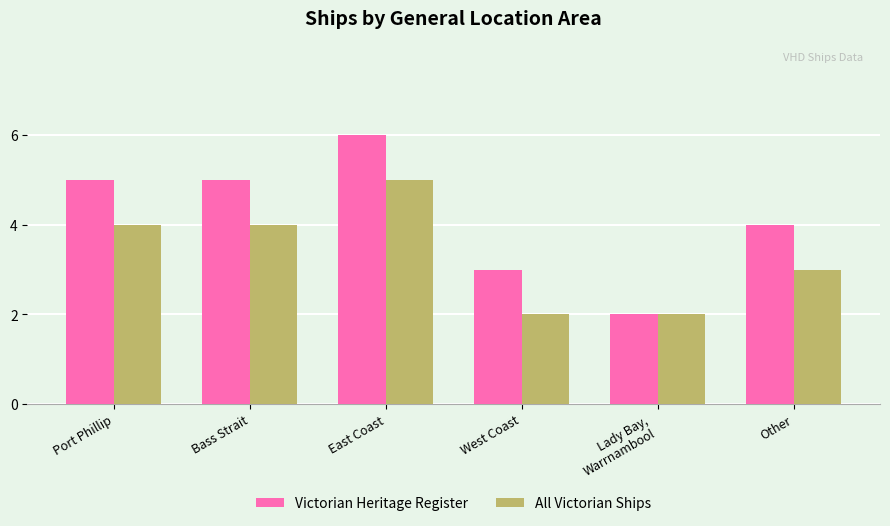

Reading right to left, list all the values displayed in this chart.

Victorian Heritage Register: 4	2	3	6	5	5
All Victorian Ships: 3	2	2	5	4	4